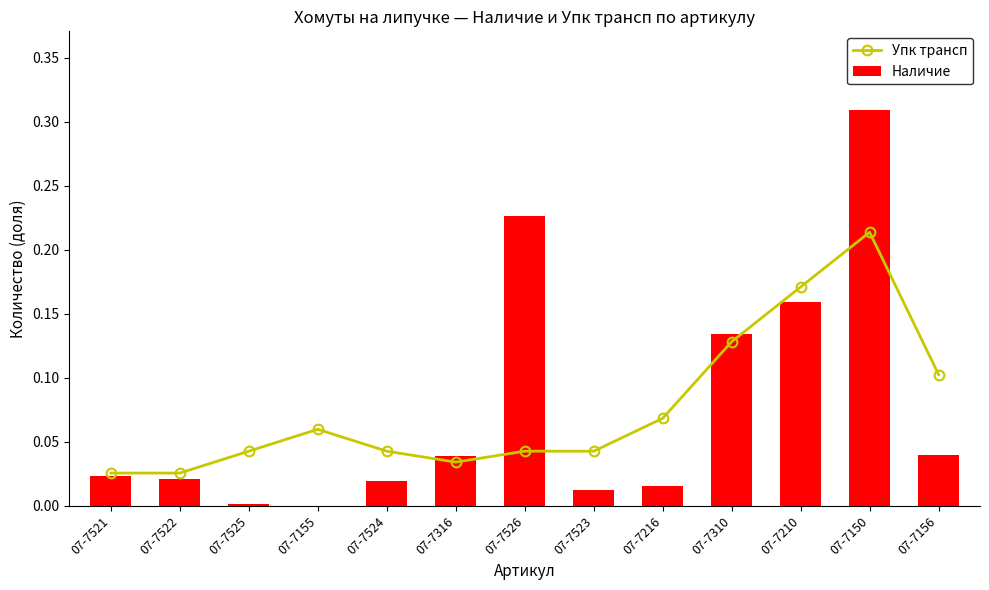

How many groups of bars are there?

13